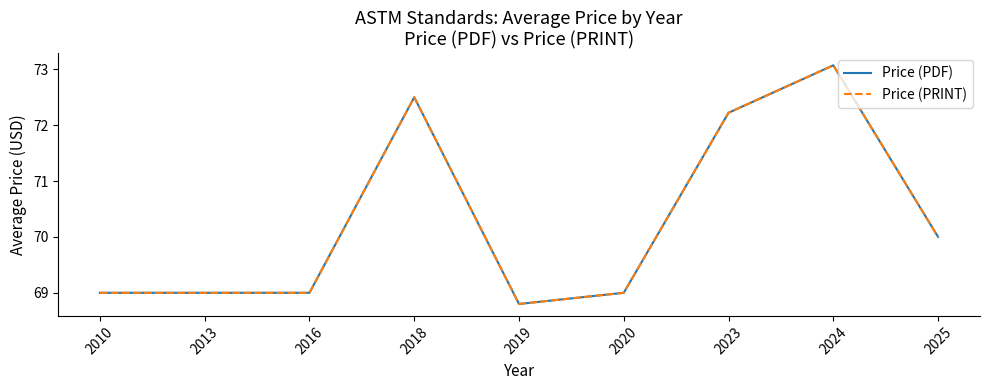

Is this an area chart (filled region under the line)?

No